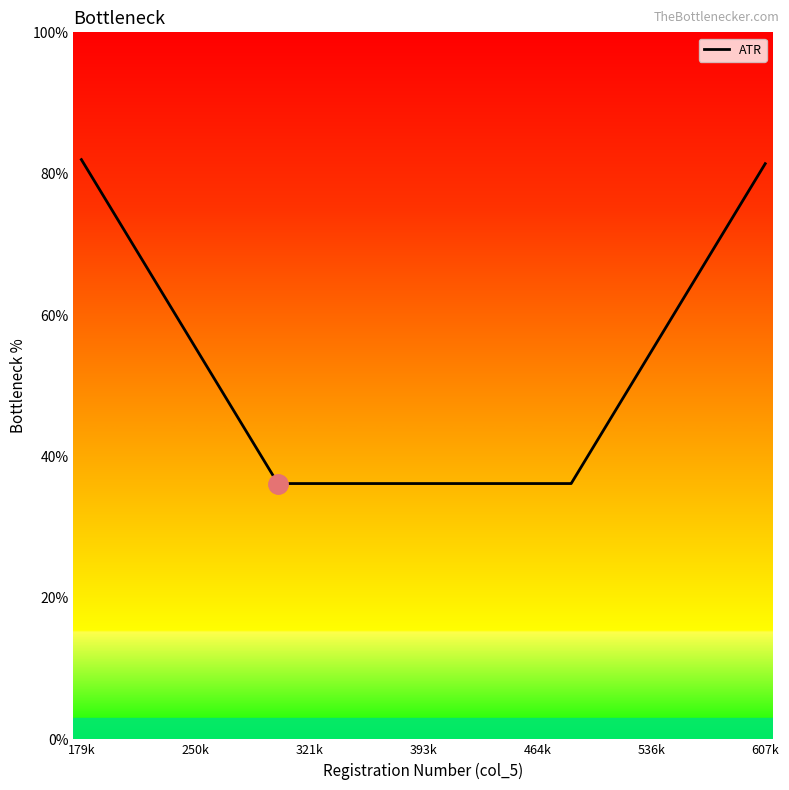

The chart shows a value of 141.5 at 607k. True or false?

False